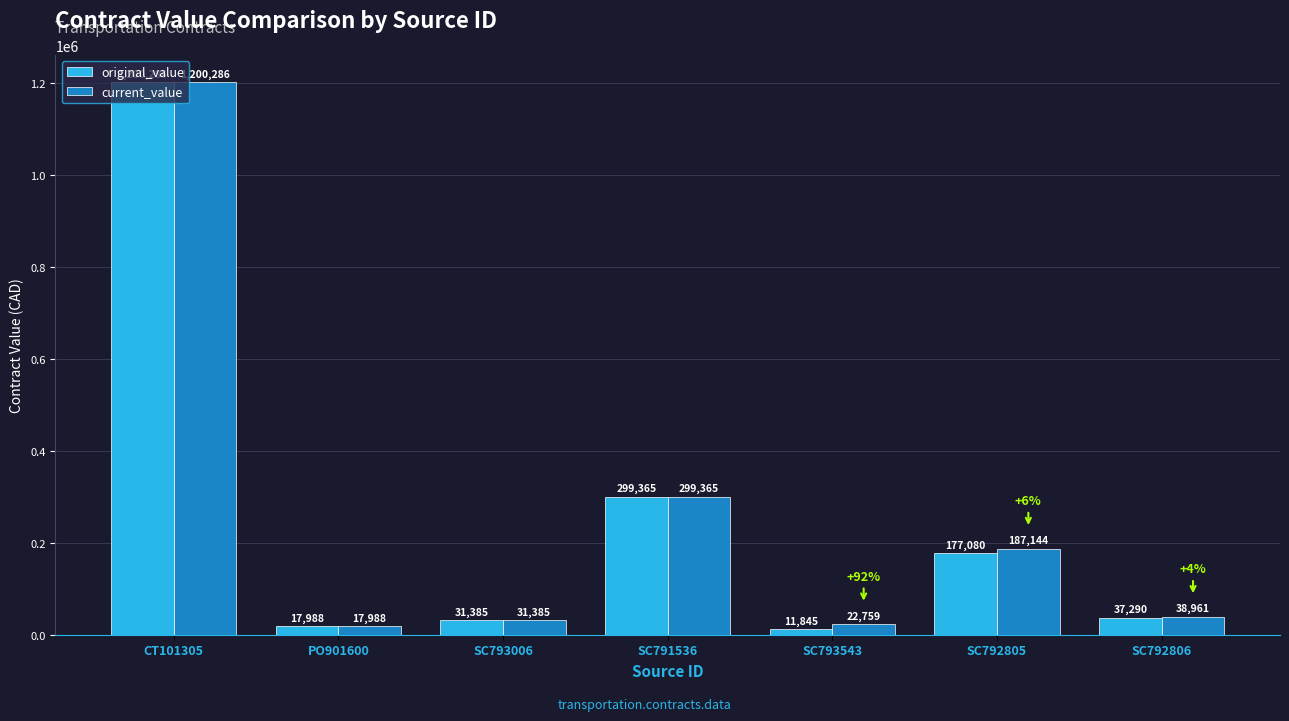

Which series changed the most between CT101305 and SC793543?

original_value